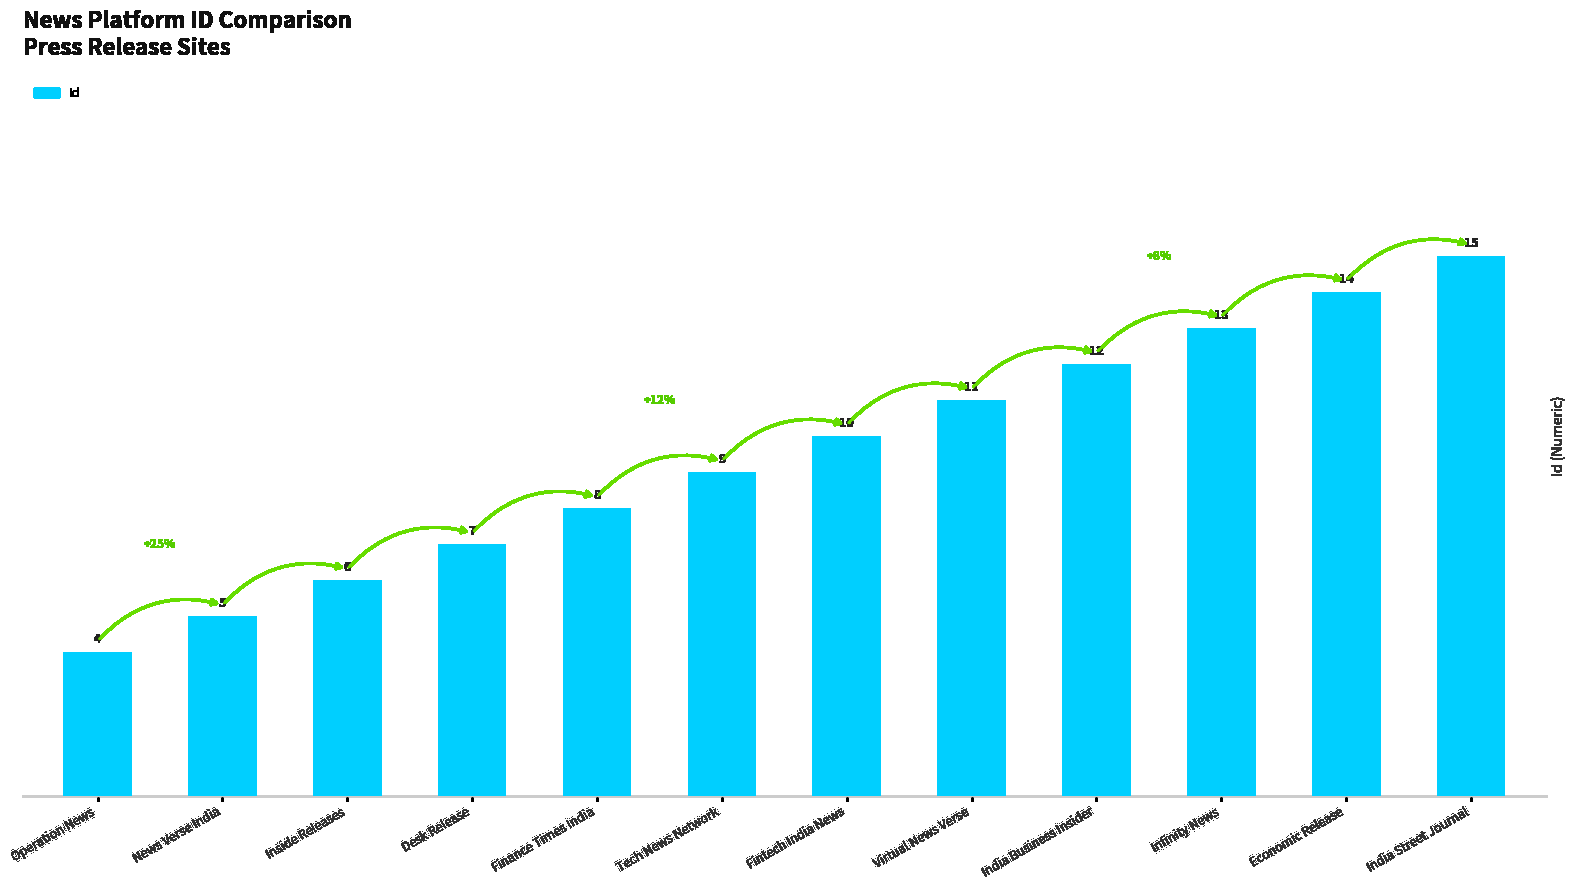

What position from the right is Infinity News?

3